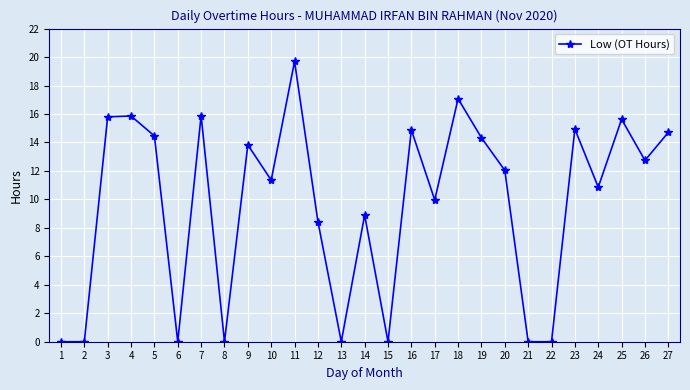

What is the value of the 4th point from the left?

15.9